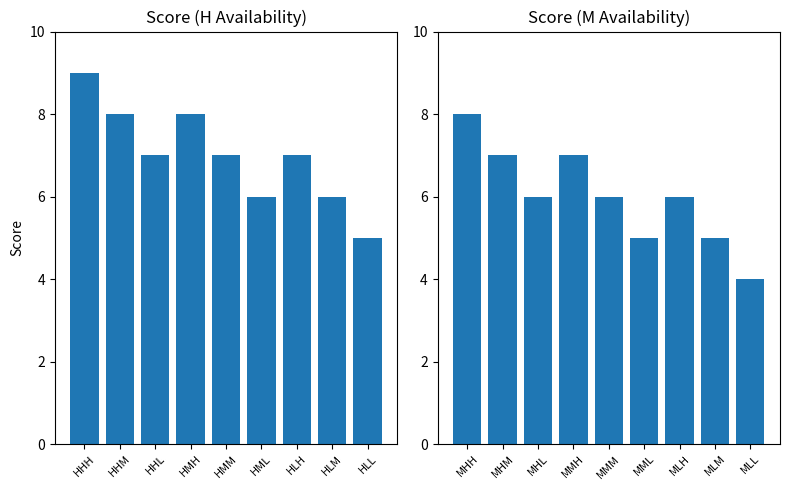

Count the values in the range 5 to 7.

7